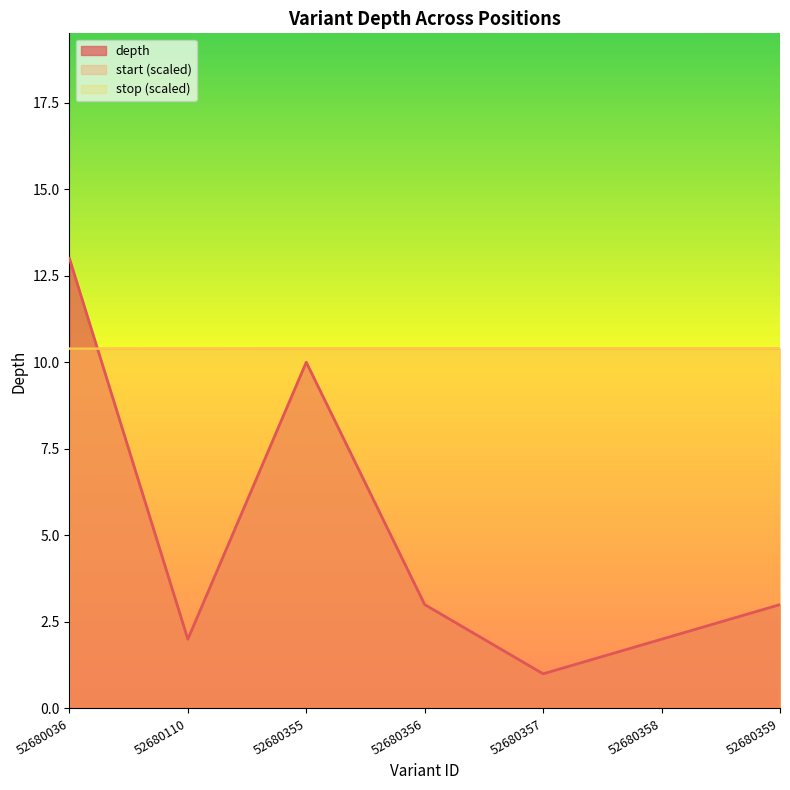

Between 52680036 and 52680355, which is larger?

52680036